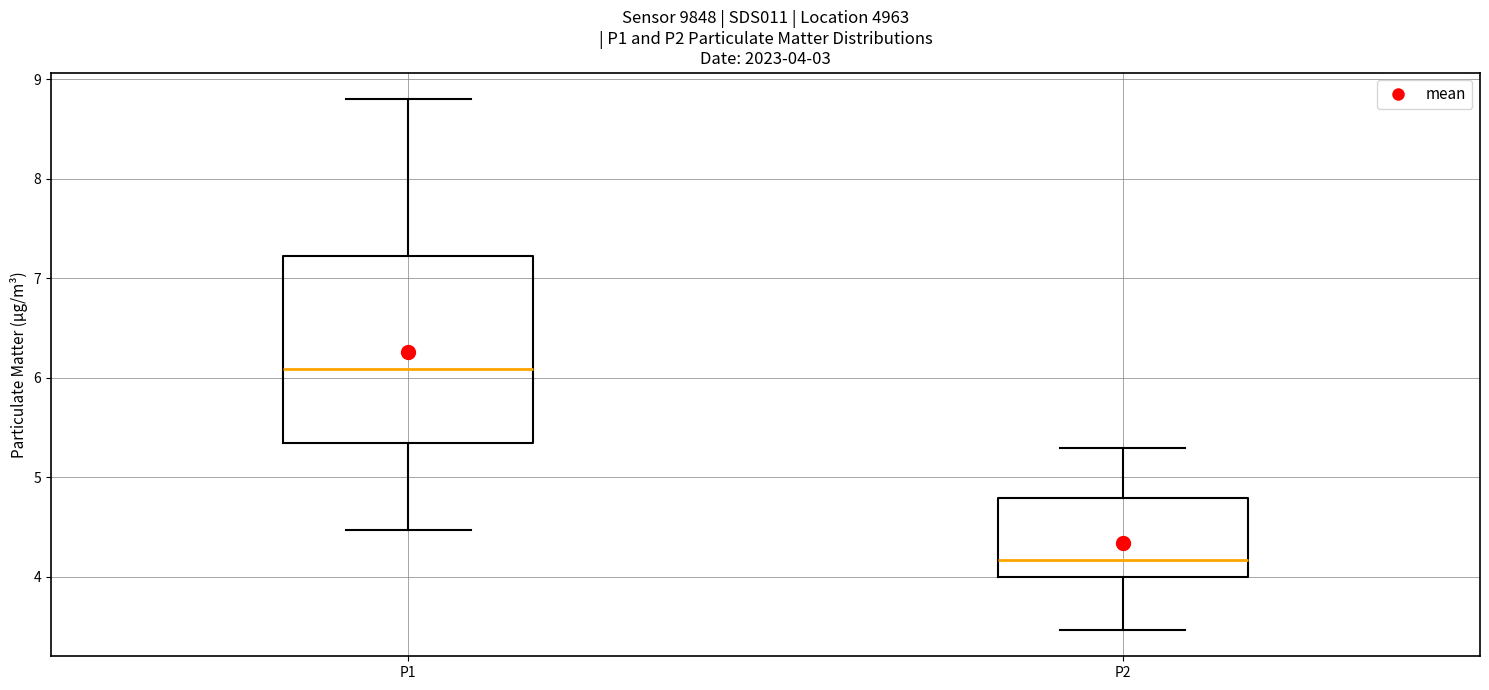

Which box is the tallest, from its lower edge to its upper edge?

P1